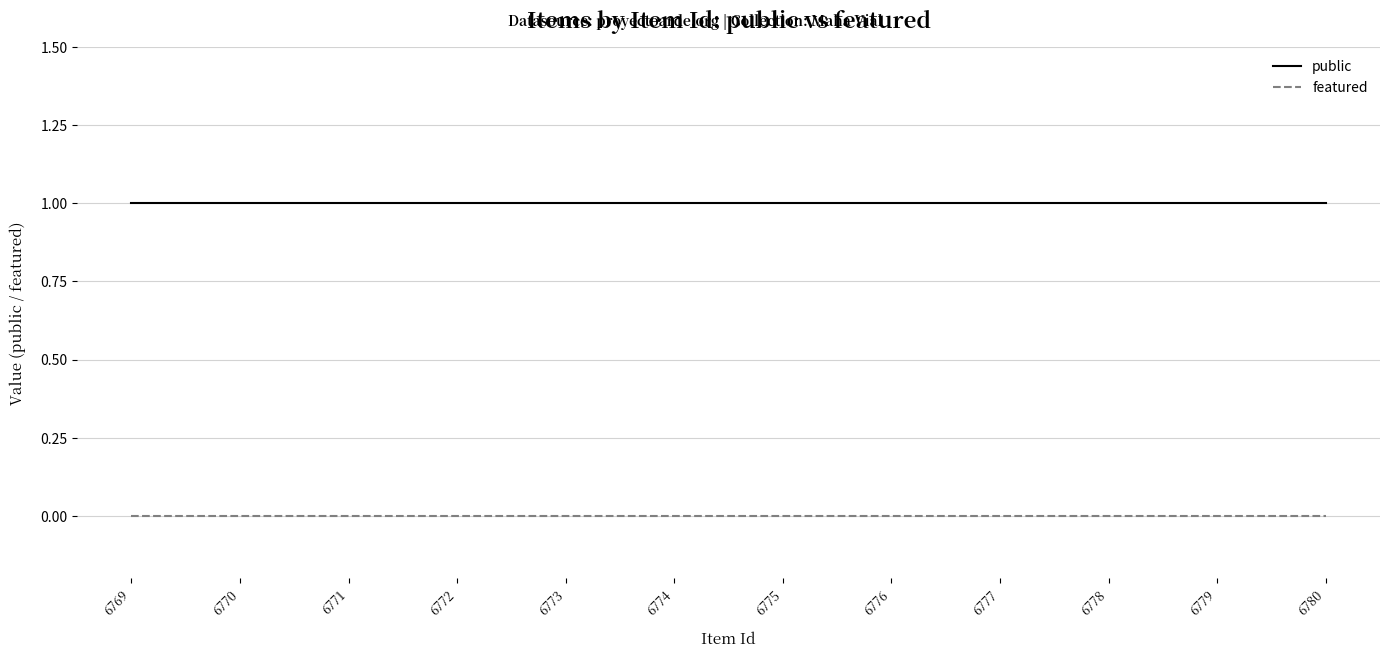

List the series in order of their overall mean, highest first.

public, featured